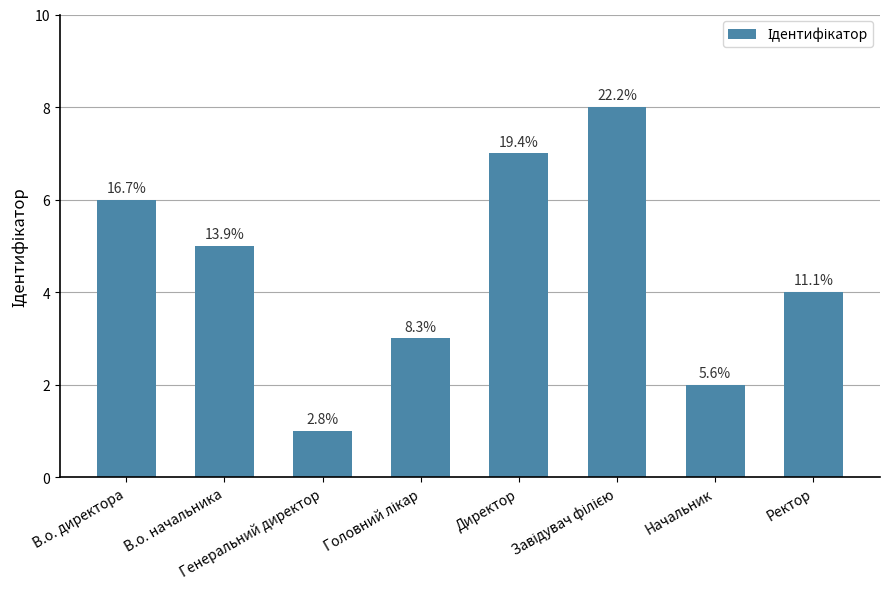

How many bars are there in total?

8